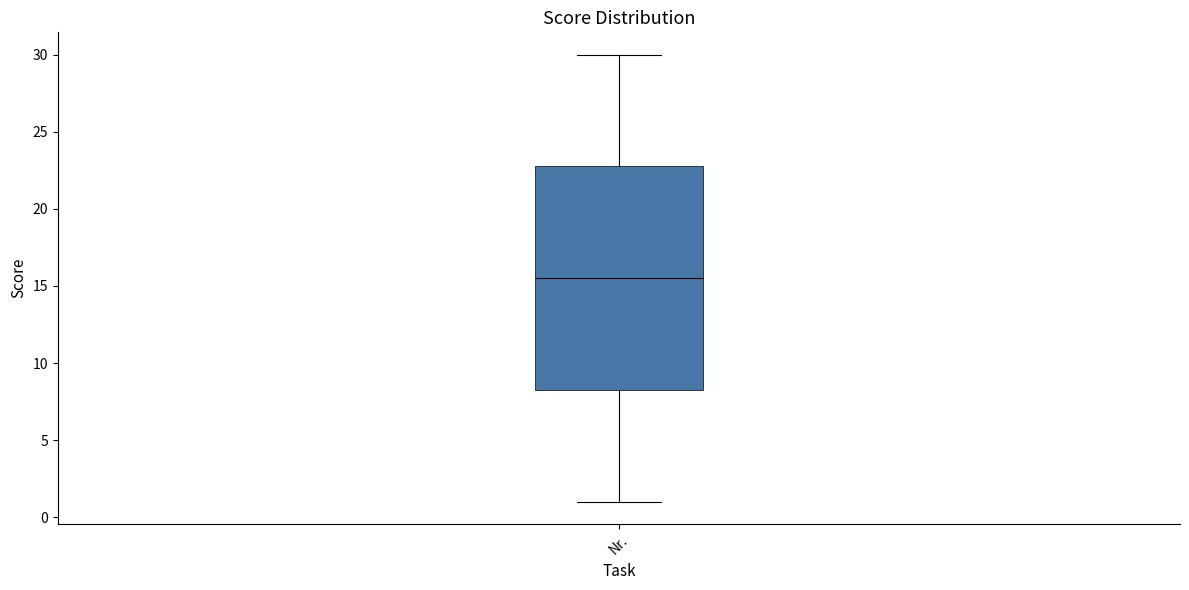

Read this box plot against the y-axis: the position of the median line, the range covered by the box, and the ends of both whiskers. The values are not printed on the chart, so give them approximately, as read against the axis.

median 15.5, box 8.5 to 23.0, whiskers 1.0 to 30.0